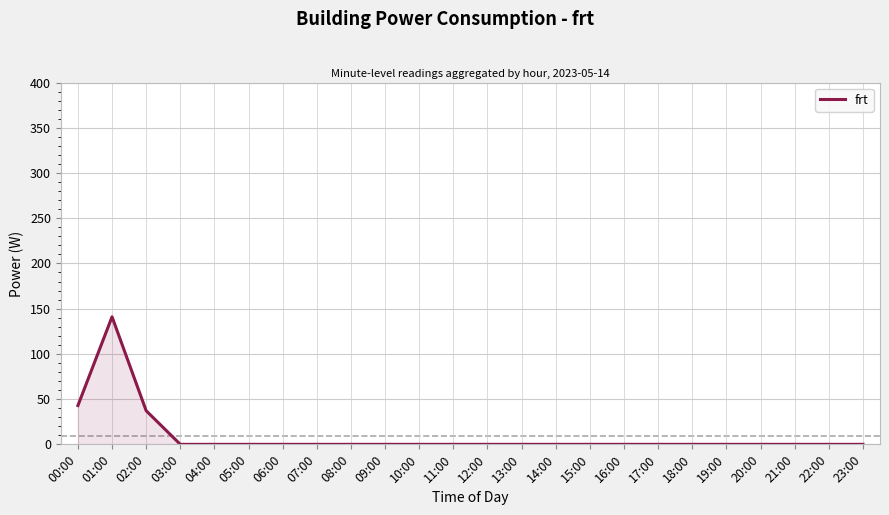

Where is the data nearest to the value 70?

00:00